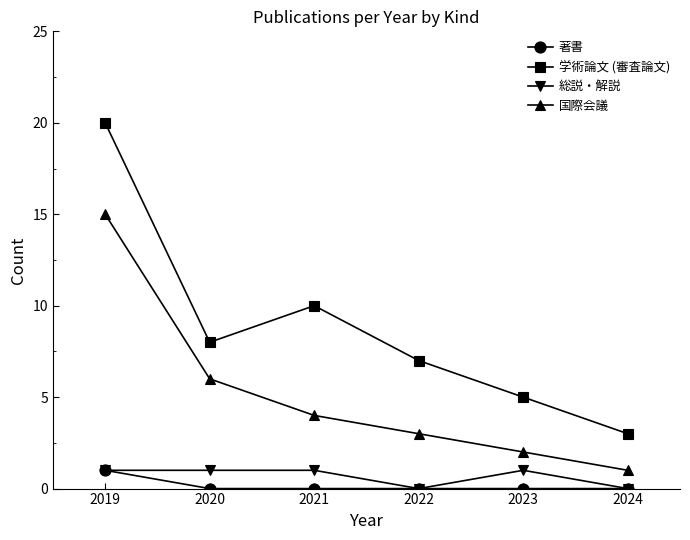

Which series changed the most between 2020 and 2023?

国際会議